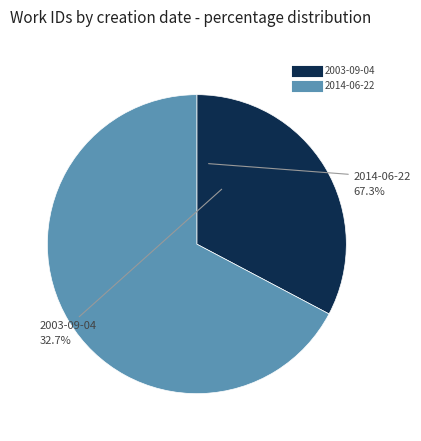

What is the change in value from 2003-09-04 to 2014-06-22?

+4079